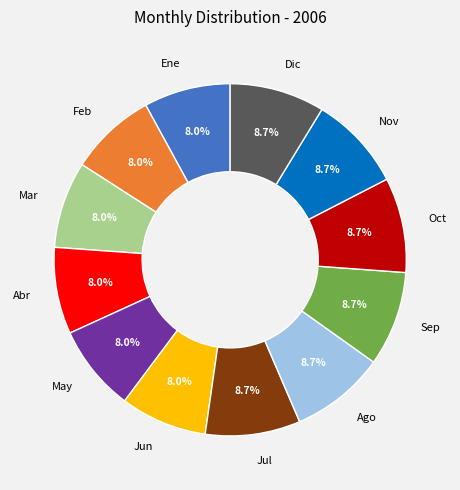

Does Sep represent more than half of the total?

No